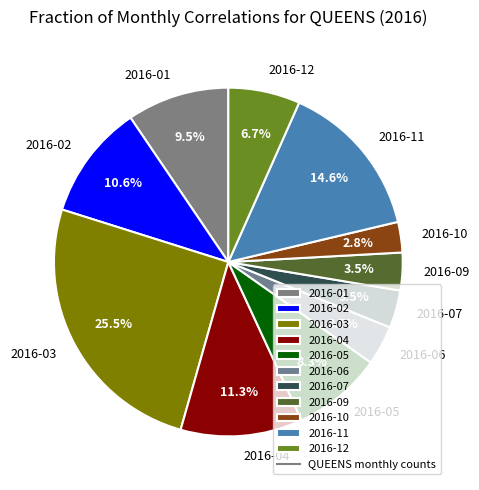

To the nearest percent, what is the combined percentage of 2016-07 and 2016-12?

10%